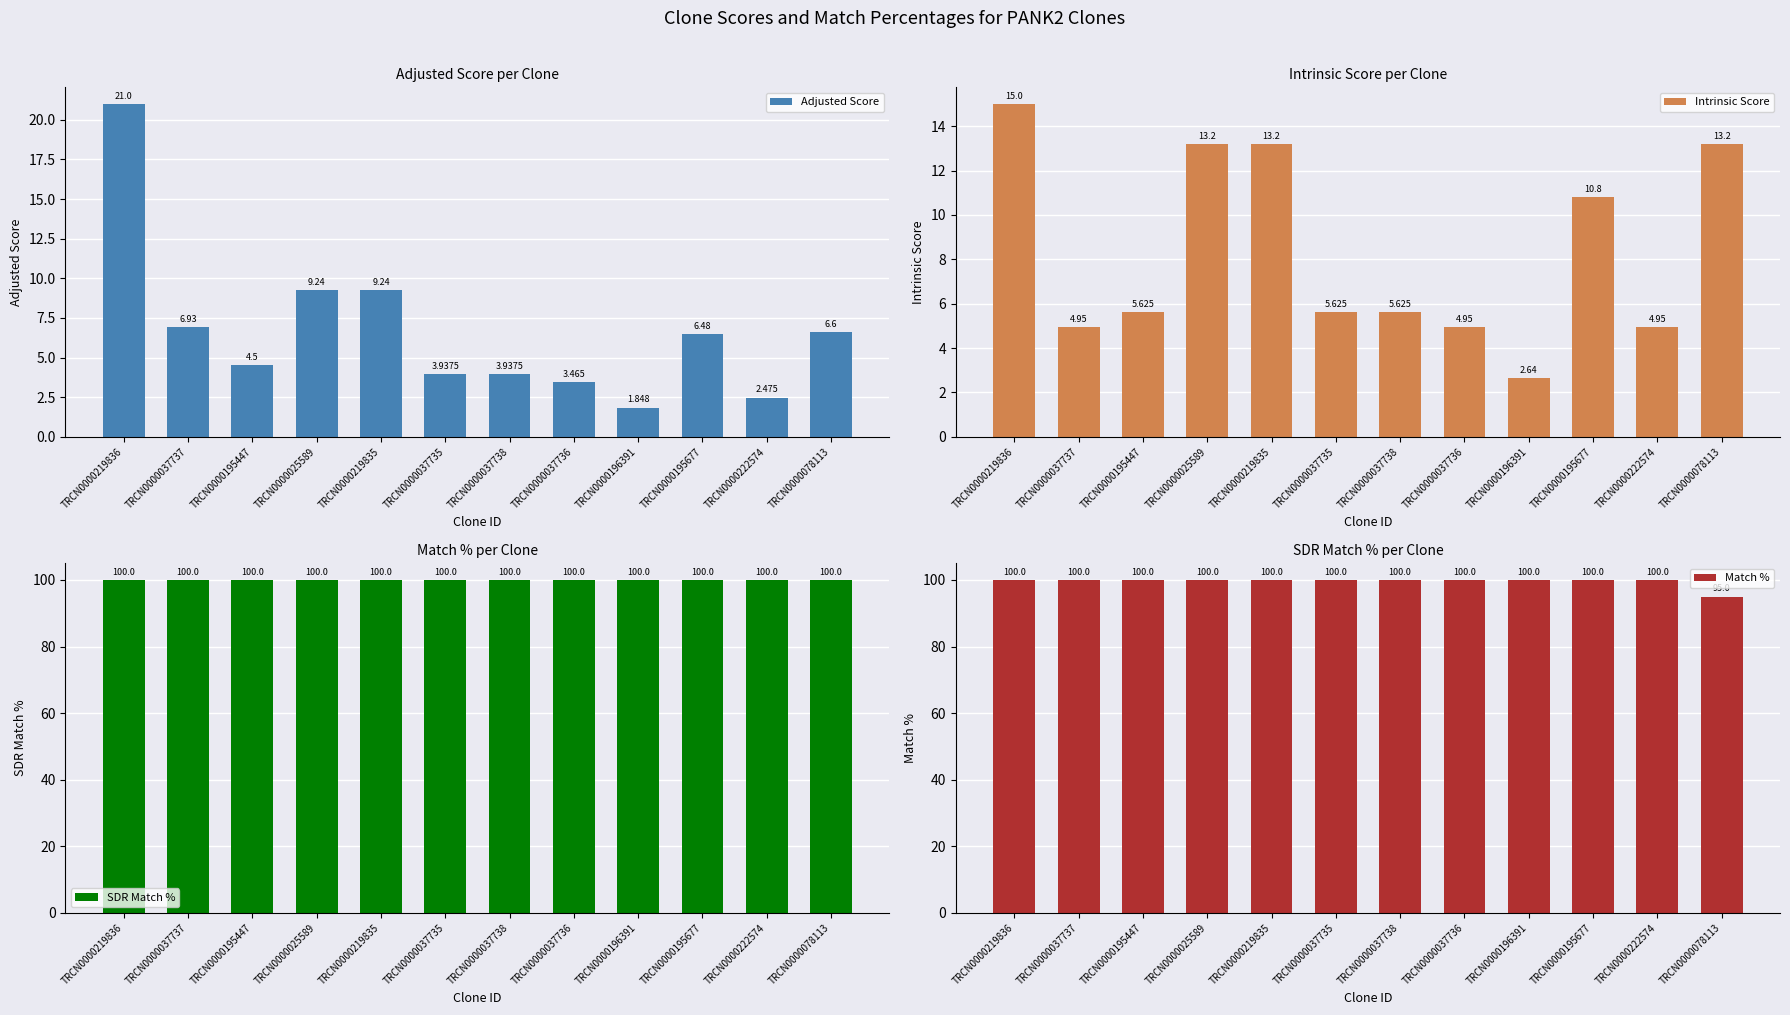

What is the label of the 3rd bar from the right?

TRCN0000195677